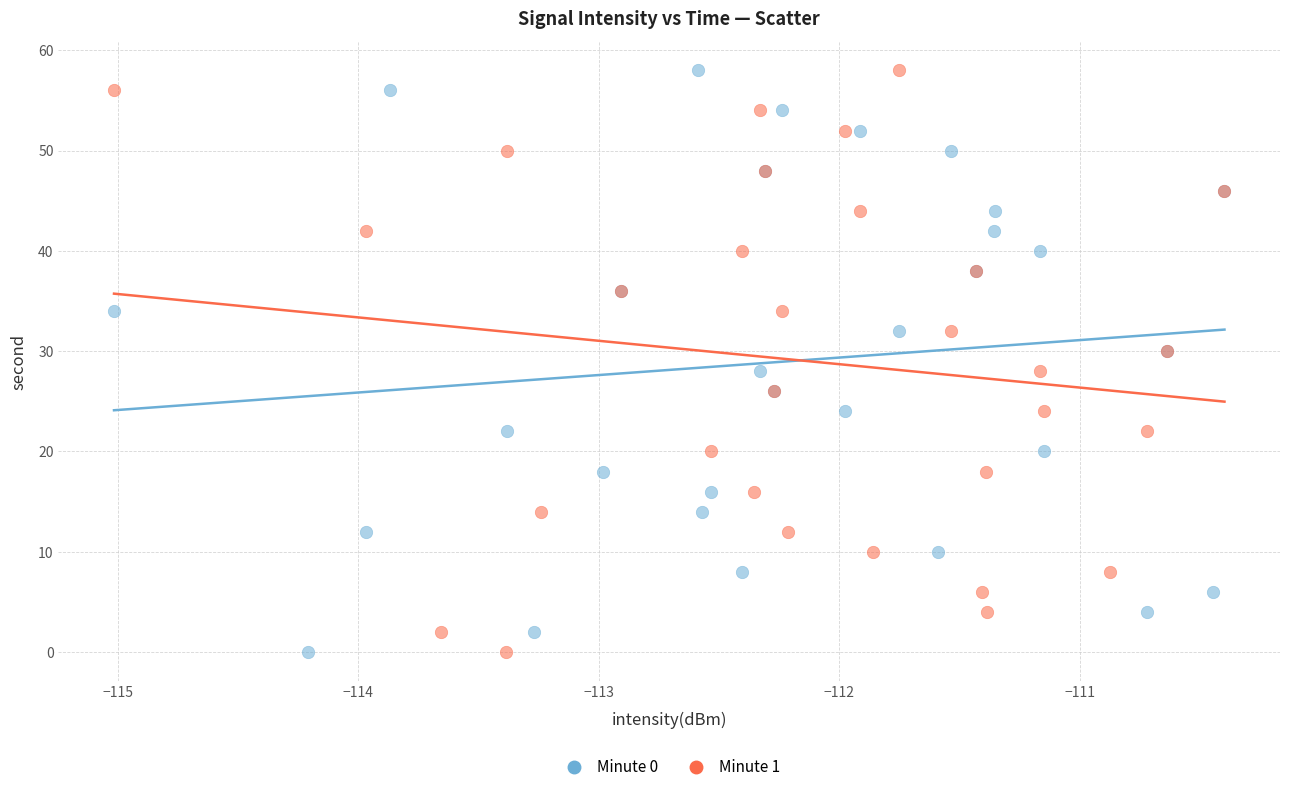

What are all the series names shown in the legend?

Minute 0, Minute 1